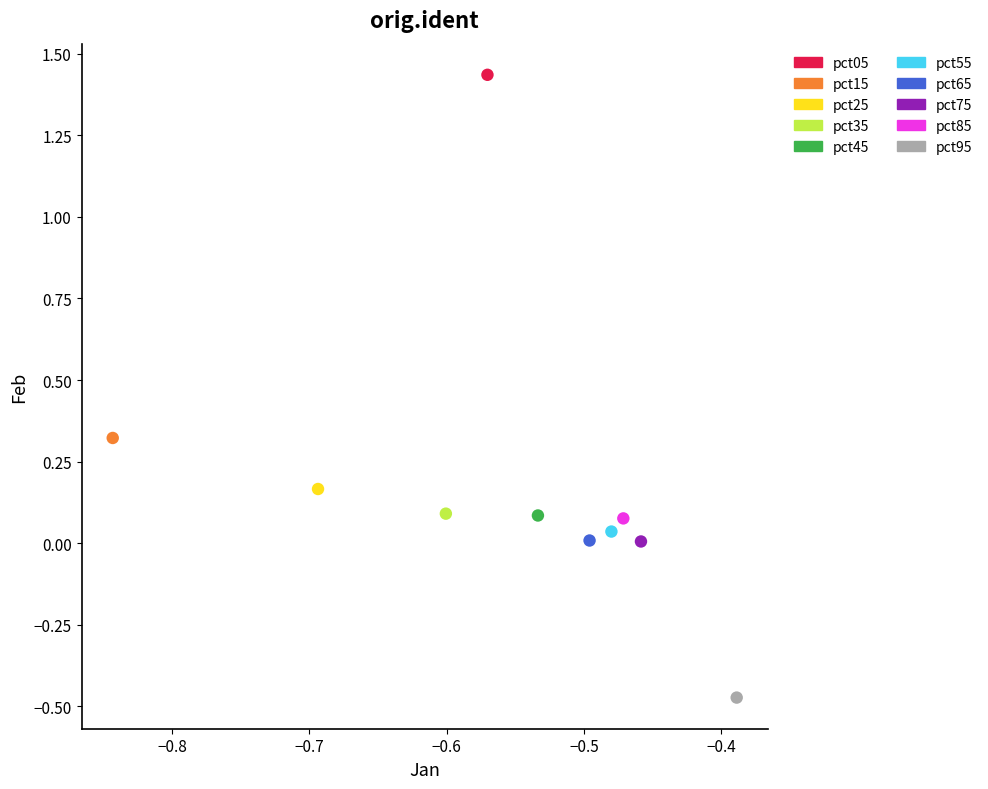

Which series reaches the maximum Y coordinate?

pct05